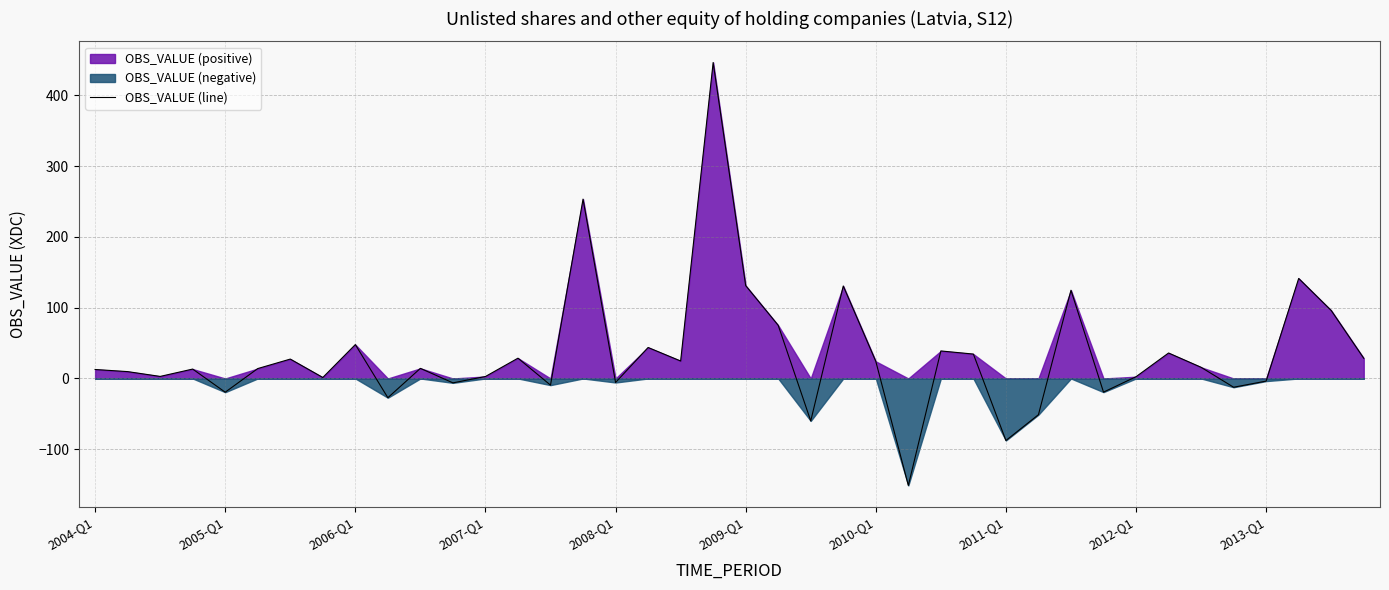

What is the maximum value for OBS_VALUE (line)?

446.6